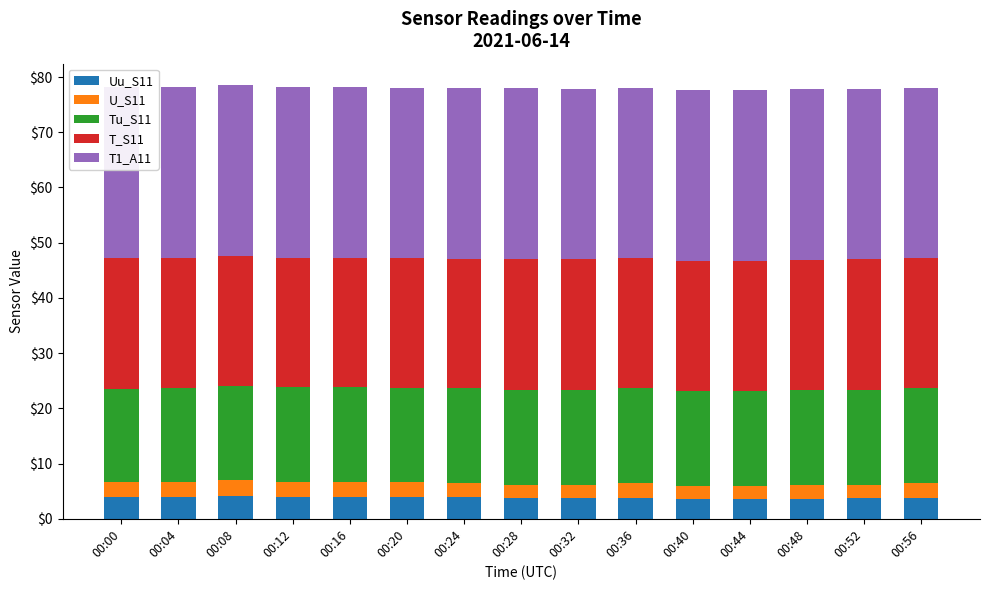

What is the sum of all T1_A11 values?

463.6